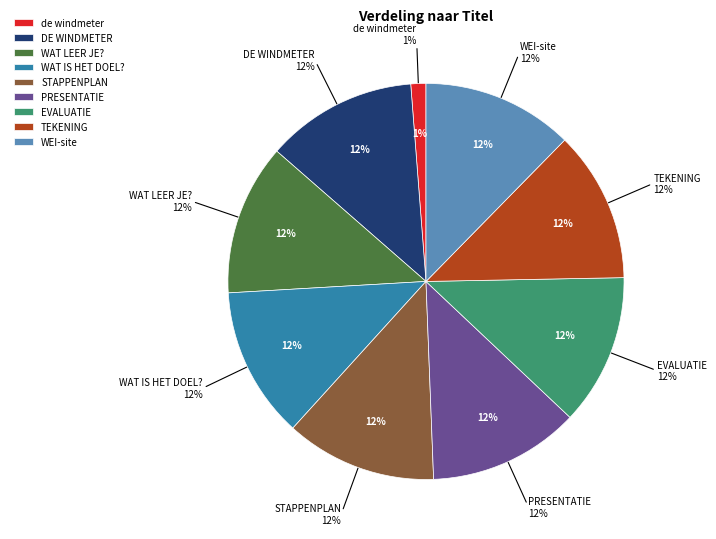

Which category has the biggest portion of the pie?

WEI-site